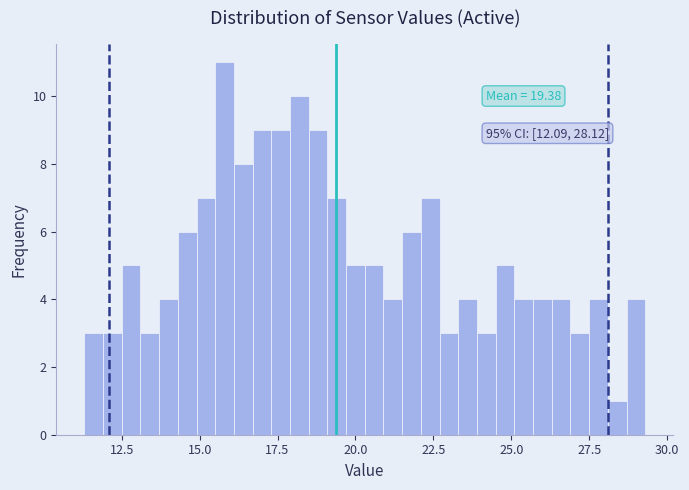

Around what value on the x-axis is the tallest bar? Give the approximate position of its centre, as read against the axis.

16.0